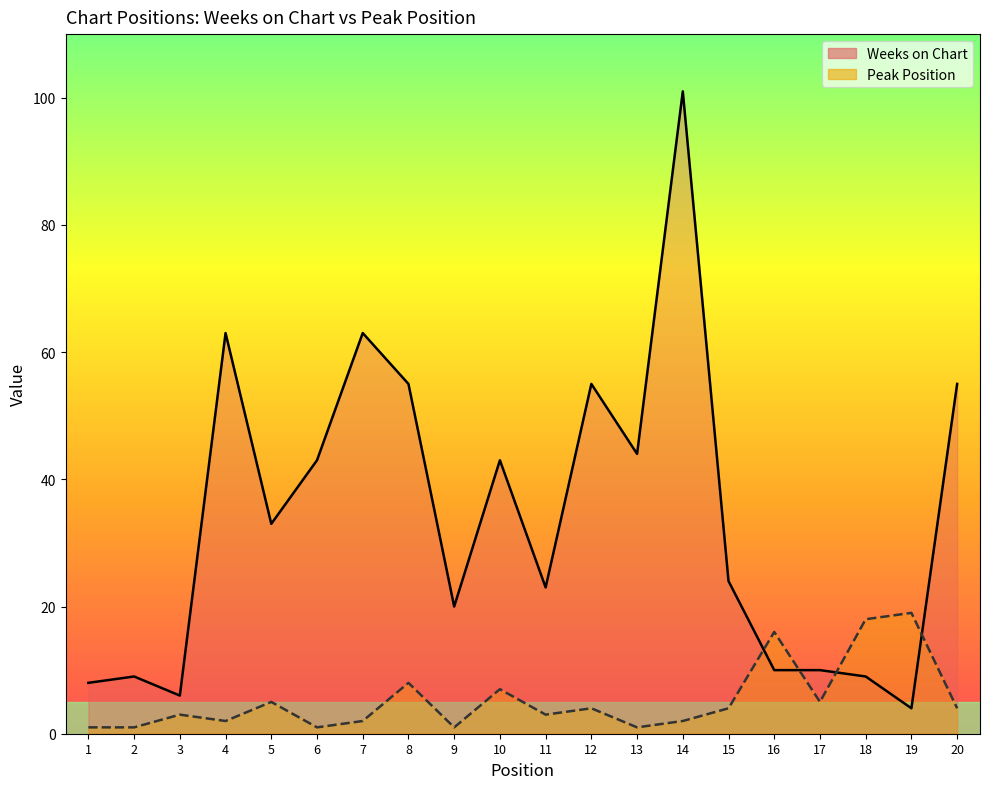

What is the average value of the Peak Position series?

5